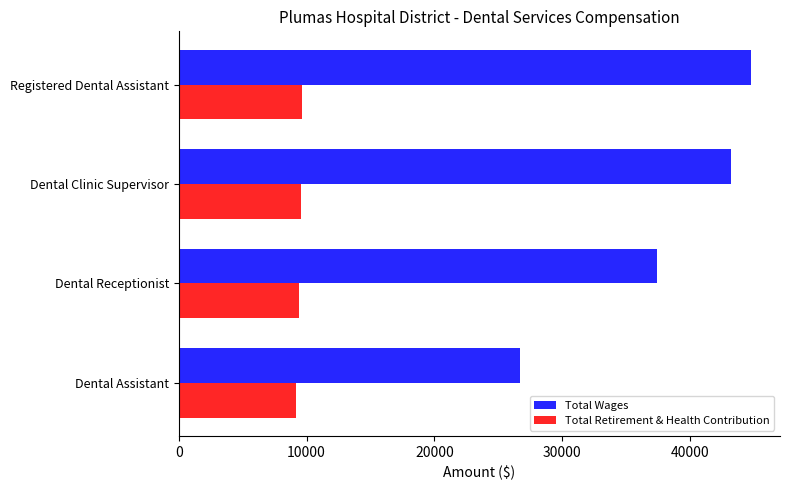

At which label does Total Wages reach its peak?

Registered Dental Assistant